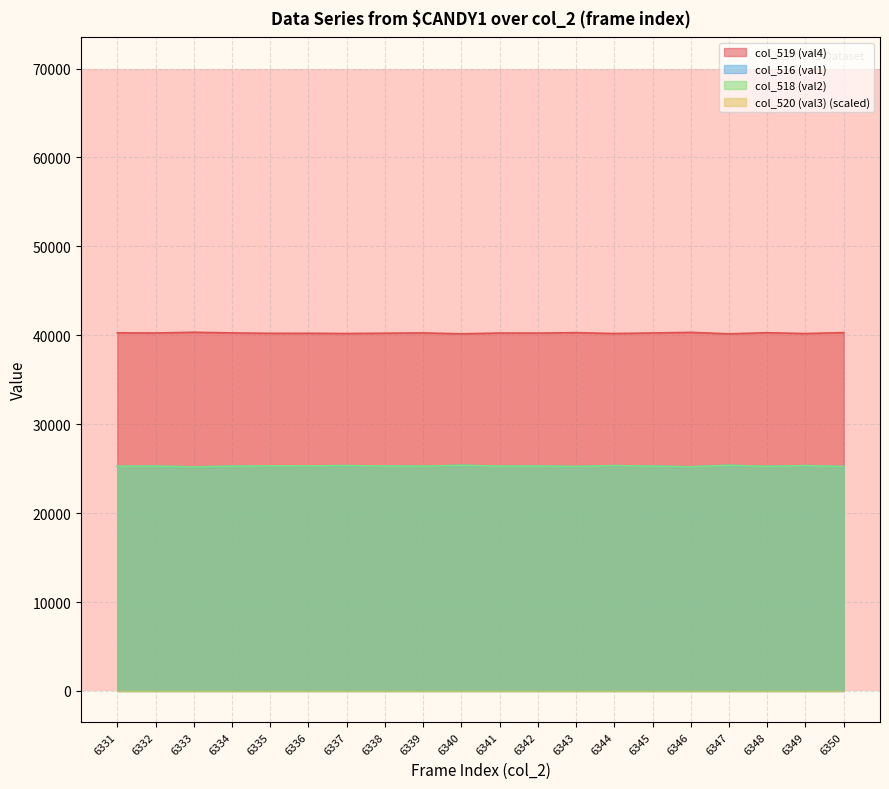

True or false: col_516 (val1) and col_519 (val4) cross at least once.

False